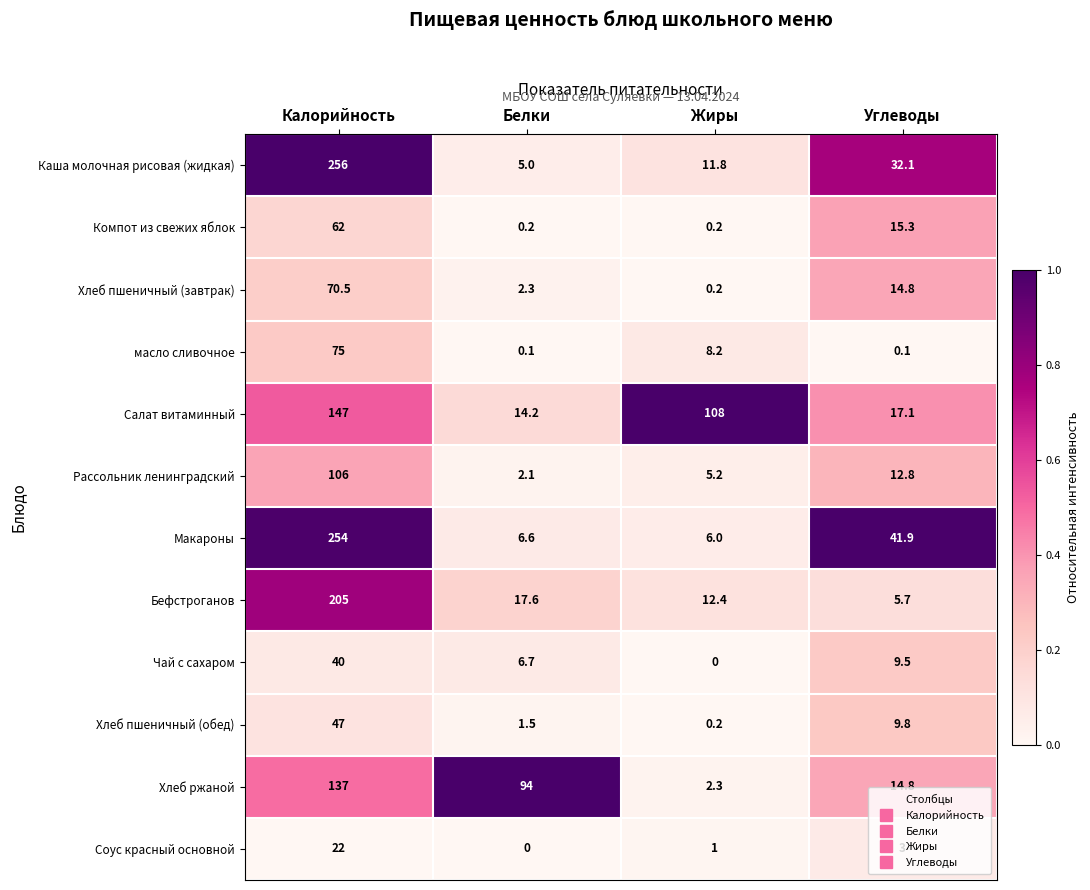

The value of Хлеб пшеничный (обед) at Углеводы is 9.8. True or false?

True